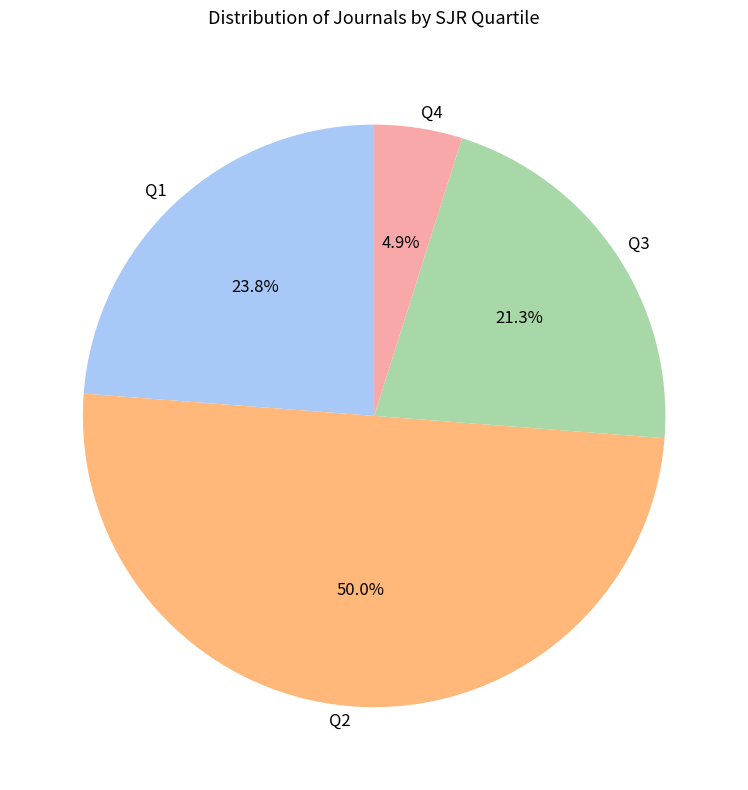

Which category has the biggest portion of the pie?

Q2